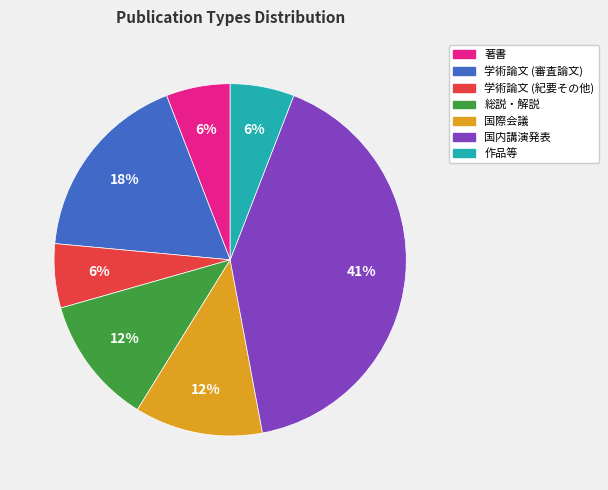

To the nearest percent, what is the difference between the largest and smallest slice percentages?

35%